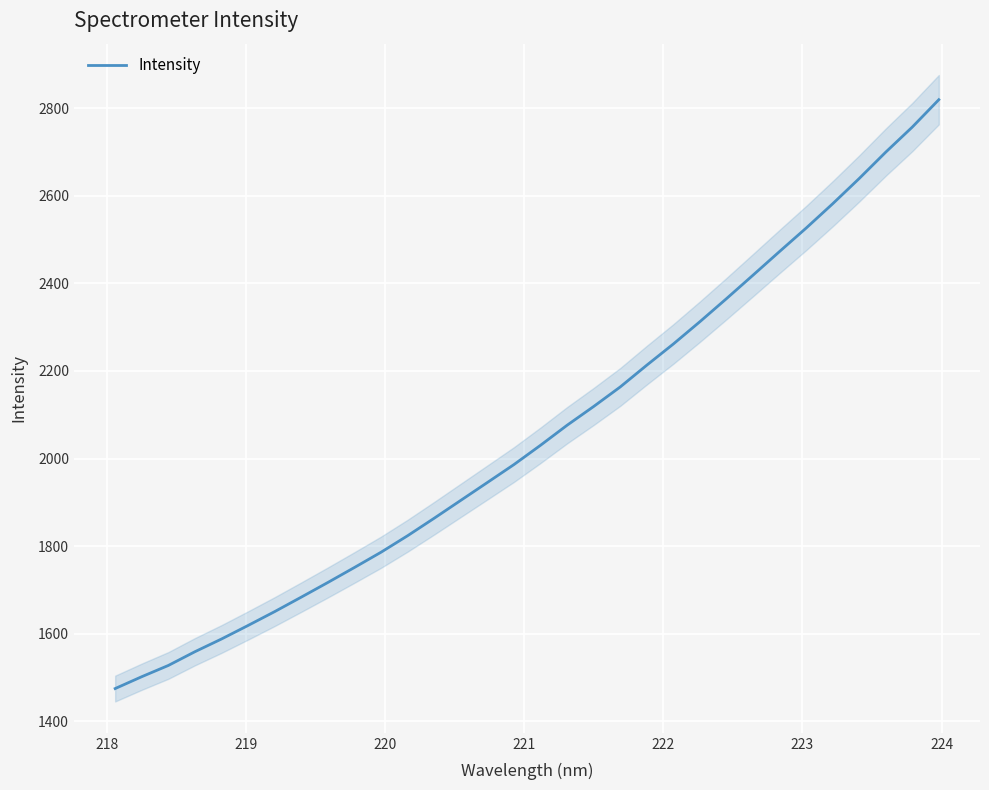

True or false: there are more than 1 points higher than both neighbors.

False